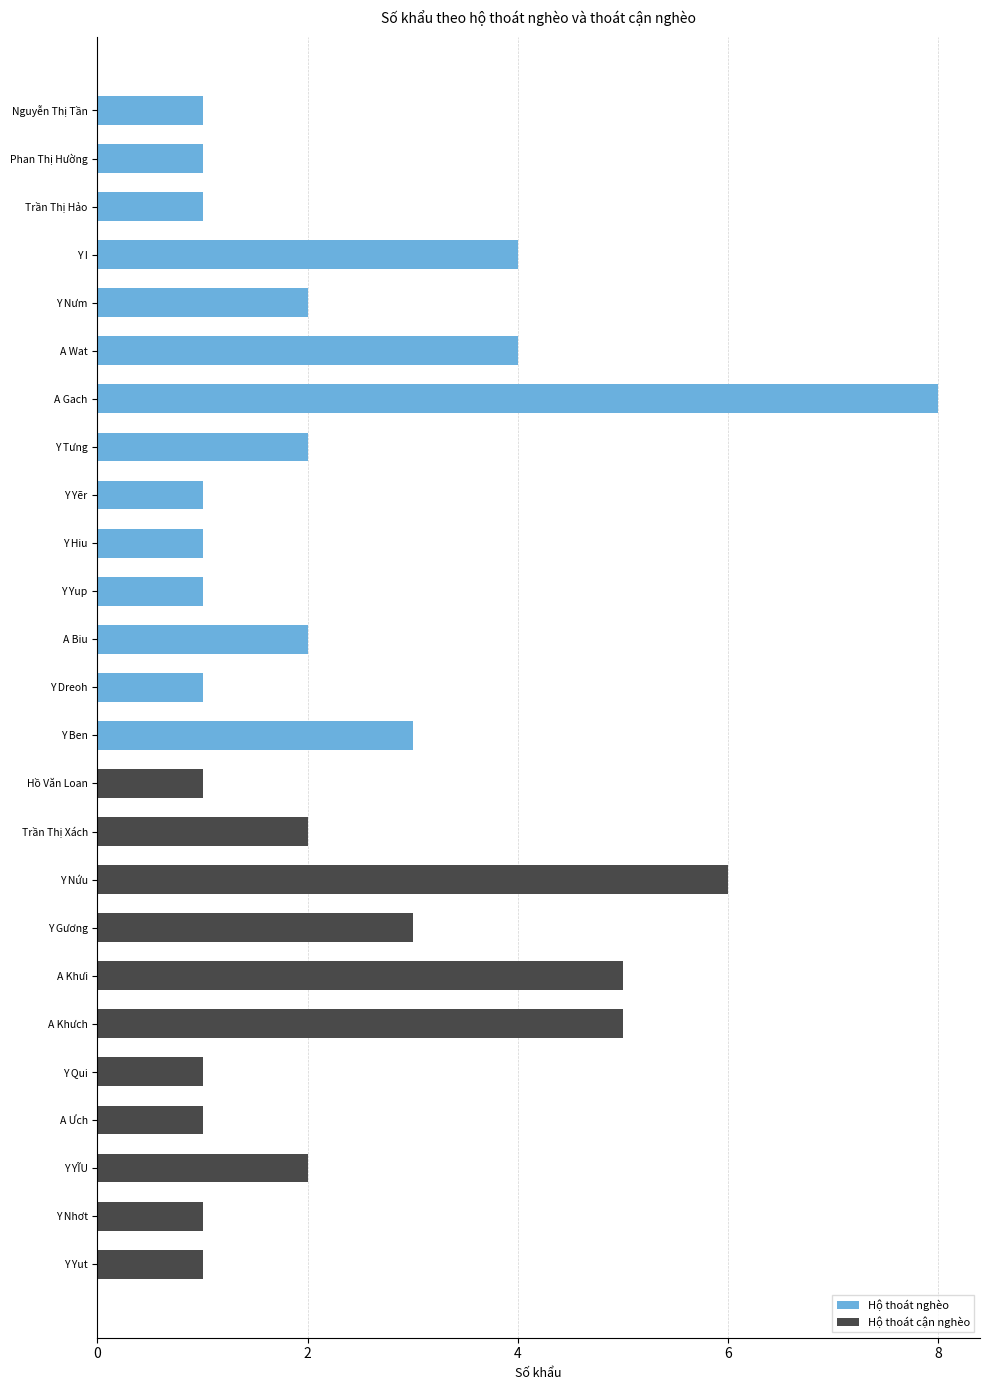

Which has a higher value, Nguyễn Thị Tần or Trần Thị Xách?

Trần Thị Xách